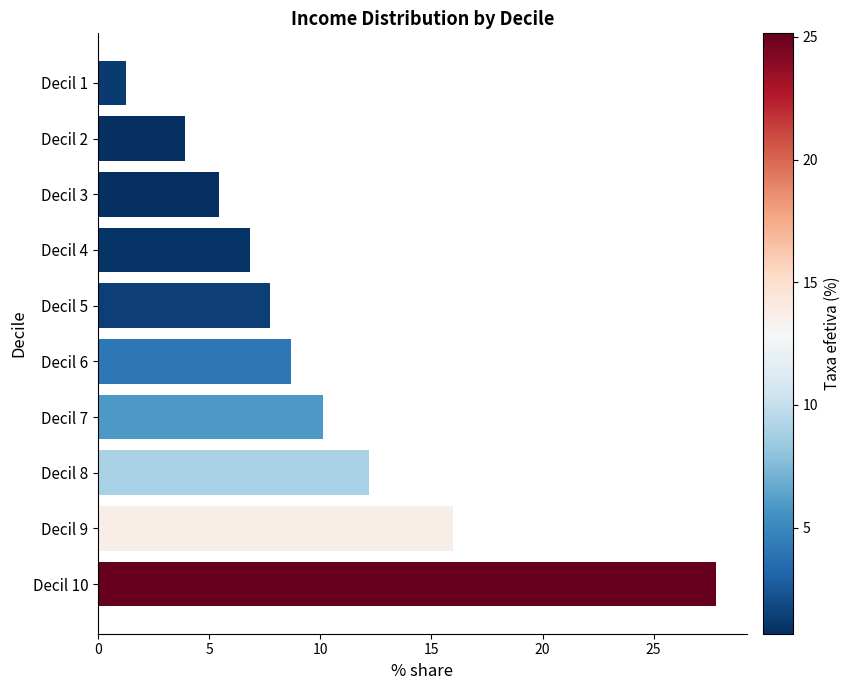

Between Decil 1 and Decil 6, which is larger?

Decil 6